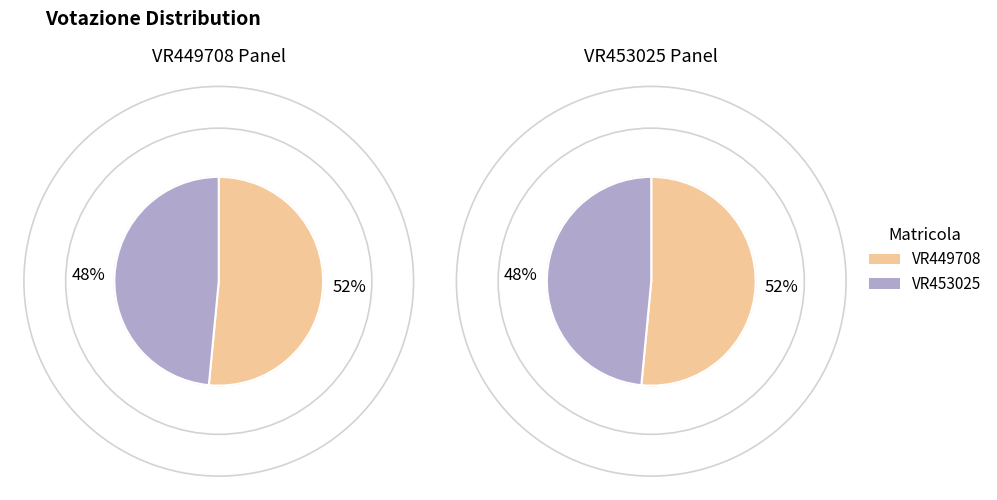

What percentage is the VR453025 slice, to the nearest percent?

48%